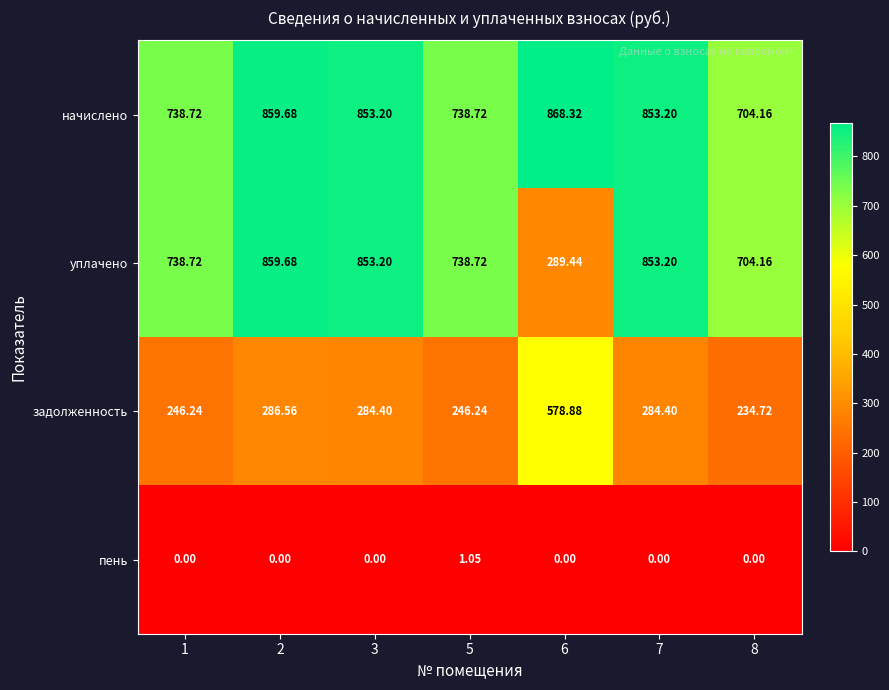

At how many categories does at least one series exceed 792?

4